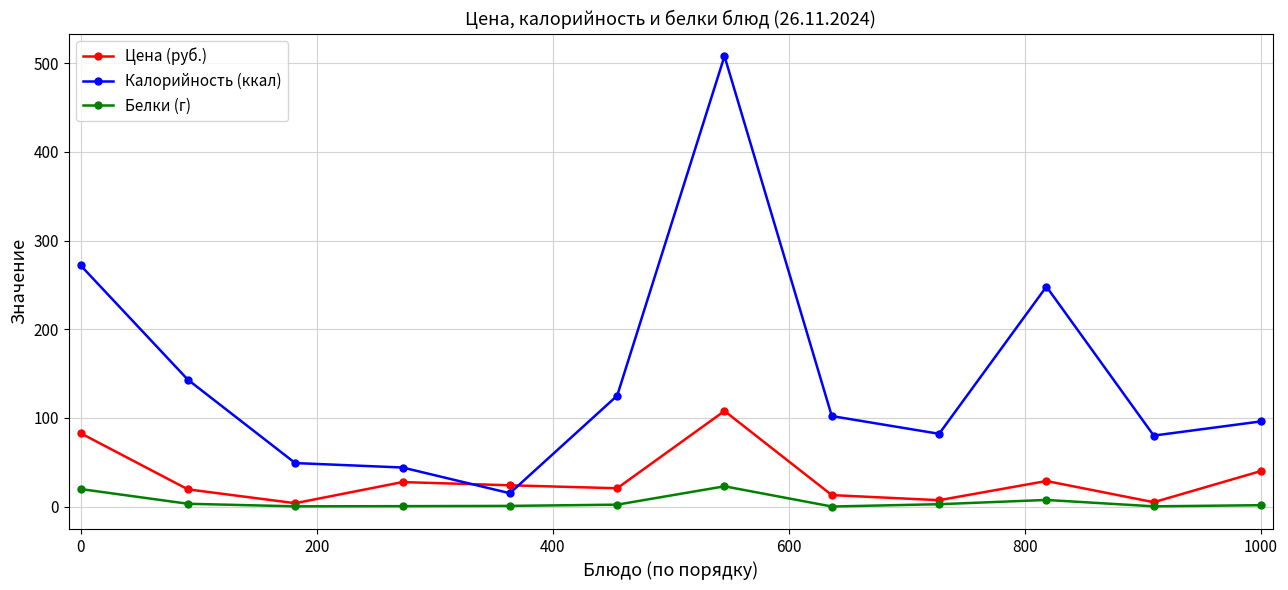

How many times do Калорийность (ккал) and Цена (руб.) cross each other?

2